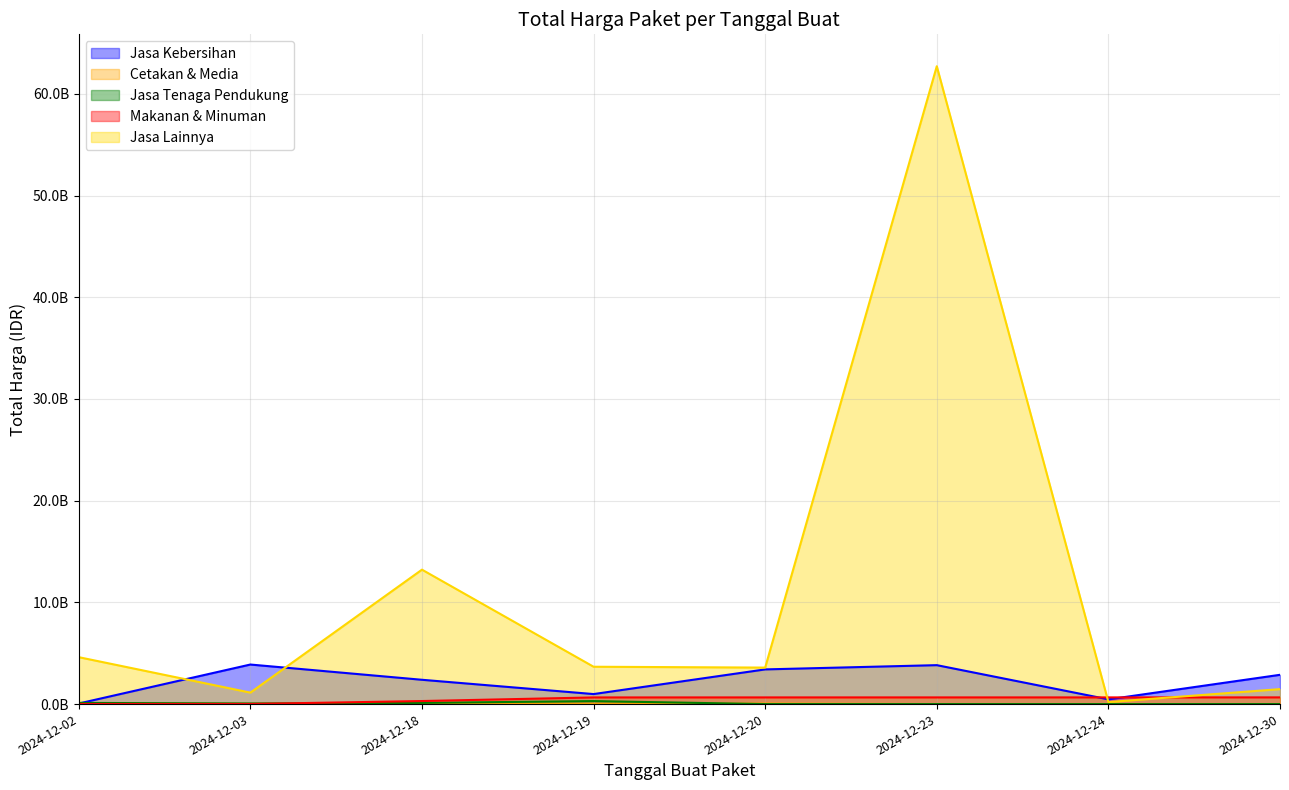

At which category is the sum across all series the highest?

2024-12-23